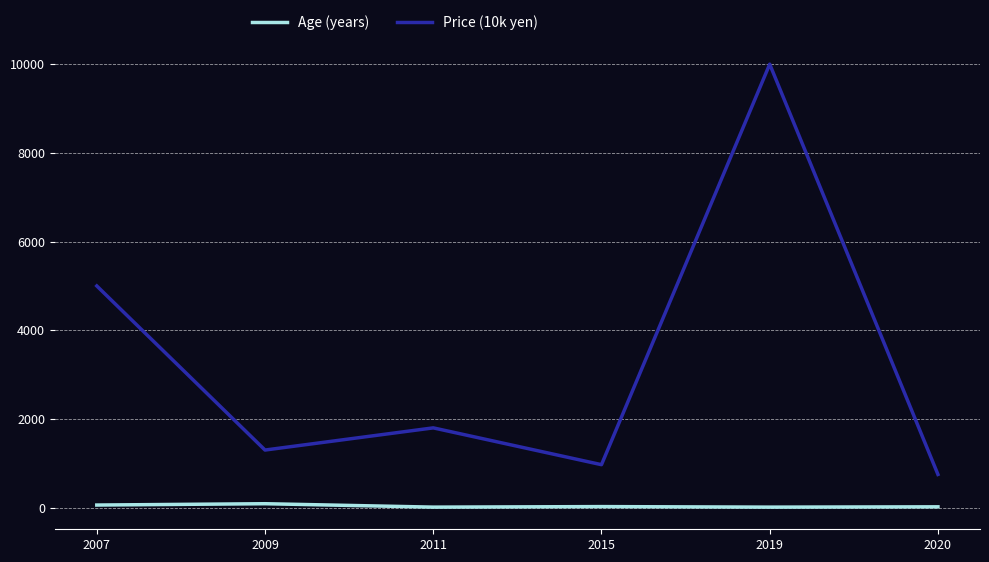

Between 2007 and 2011, which series saw the biggest shift?

Price (10k yen)